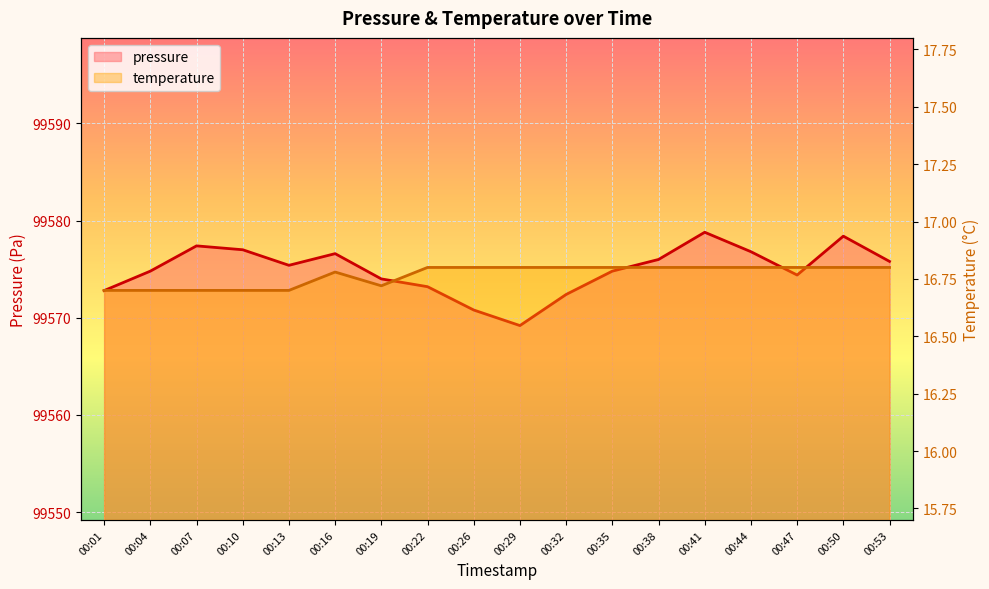

Is it true that temperature equals 16.7 at 00:19?

True